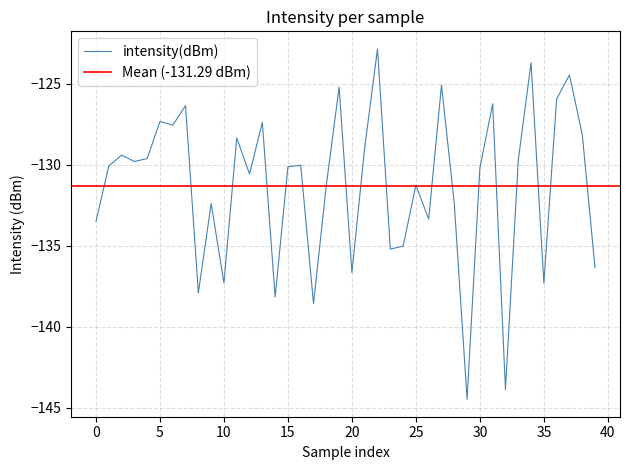

What is the average value?

-131.3